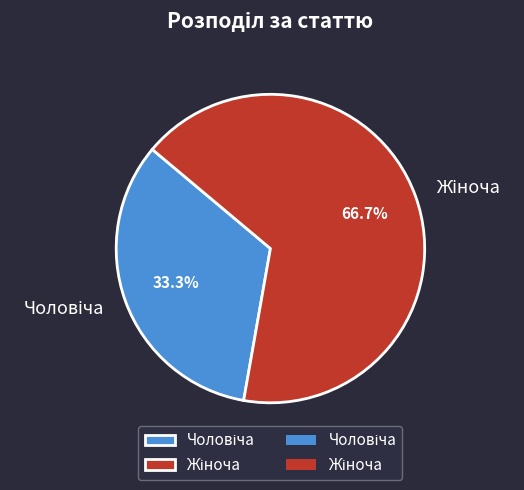

Does any single category account for the majority?

Yes